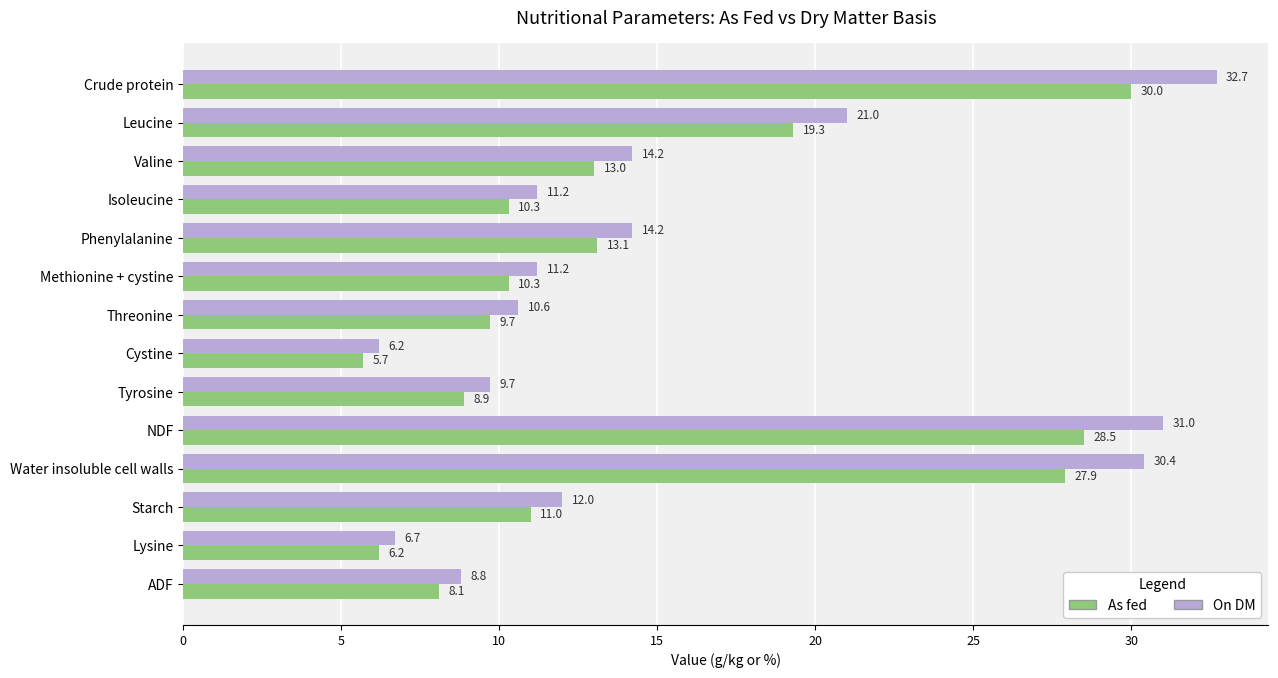

At how many categories does at least one series exceed 10?

10